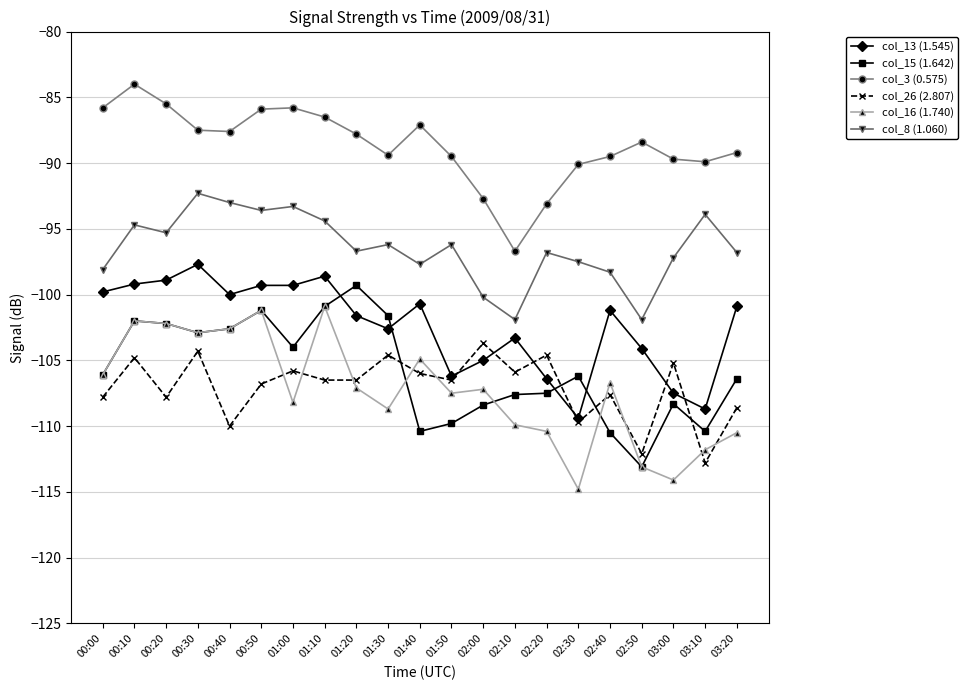

What is the total value across all series at 00:00?

-603.7